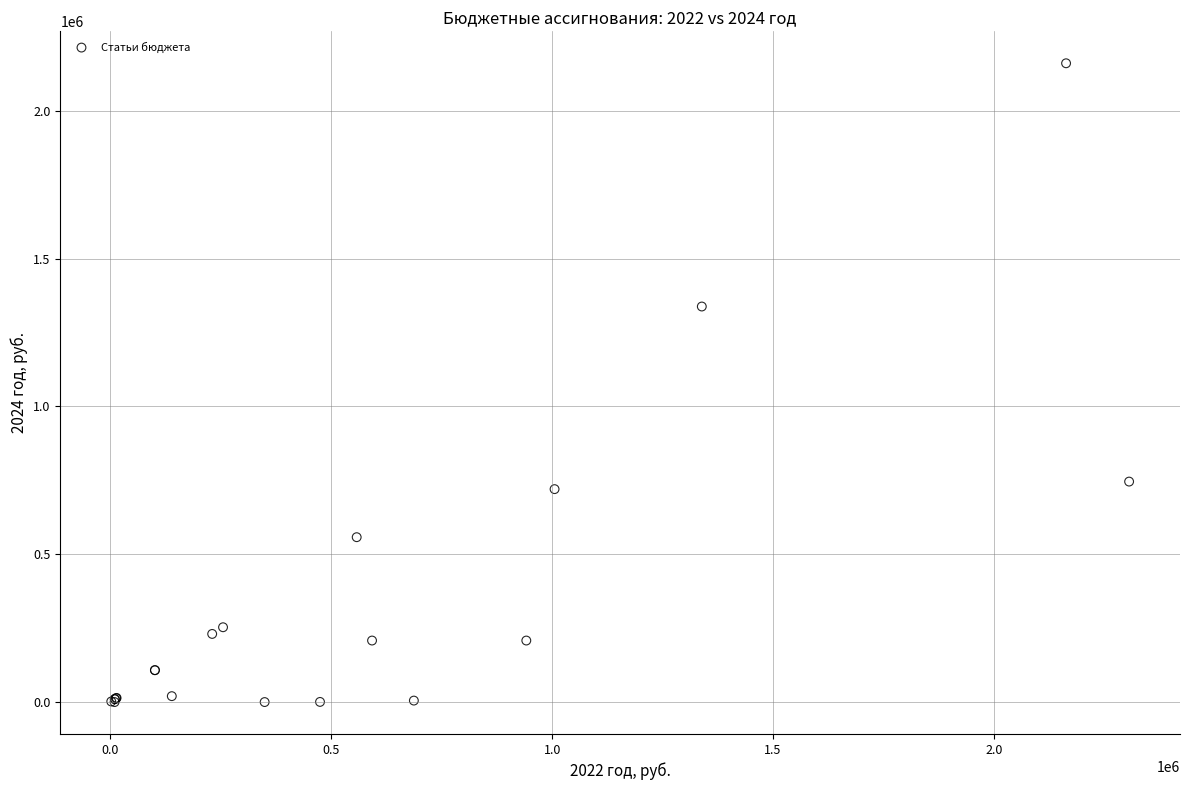

What Y value in the scatter plot is closest to 1080120?

1337649.8